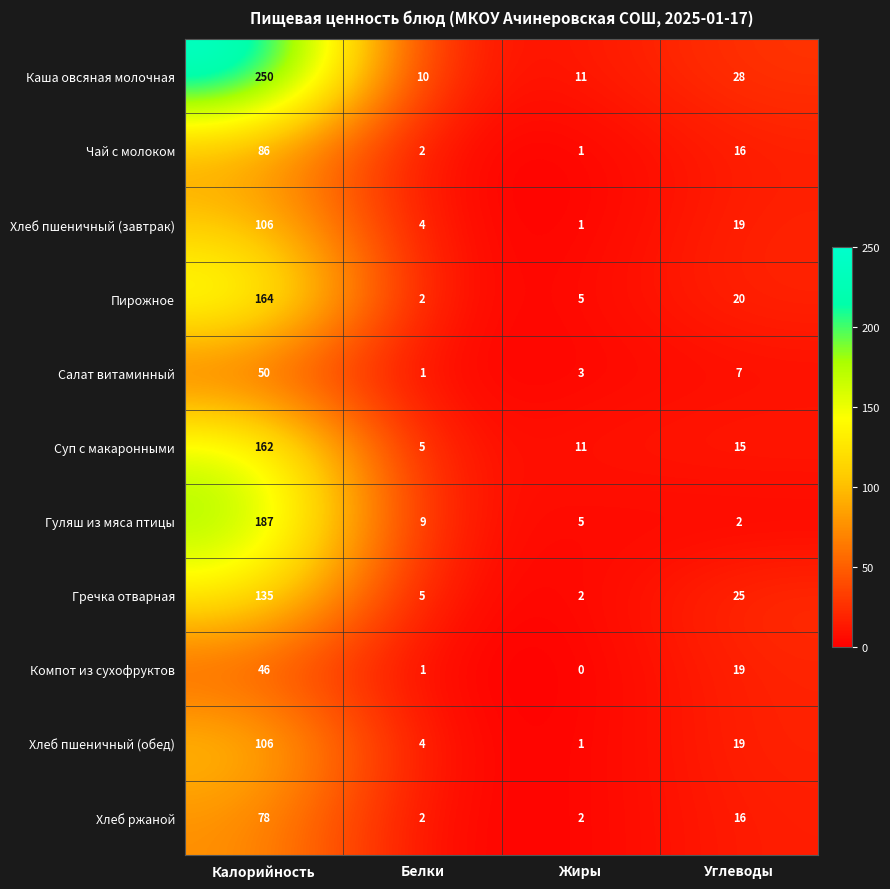

Where is Суп с макаронными nearest to the value 83?

Углеводы